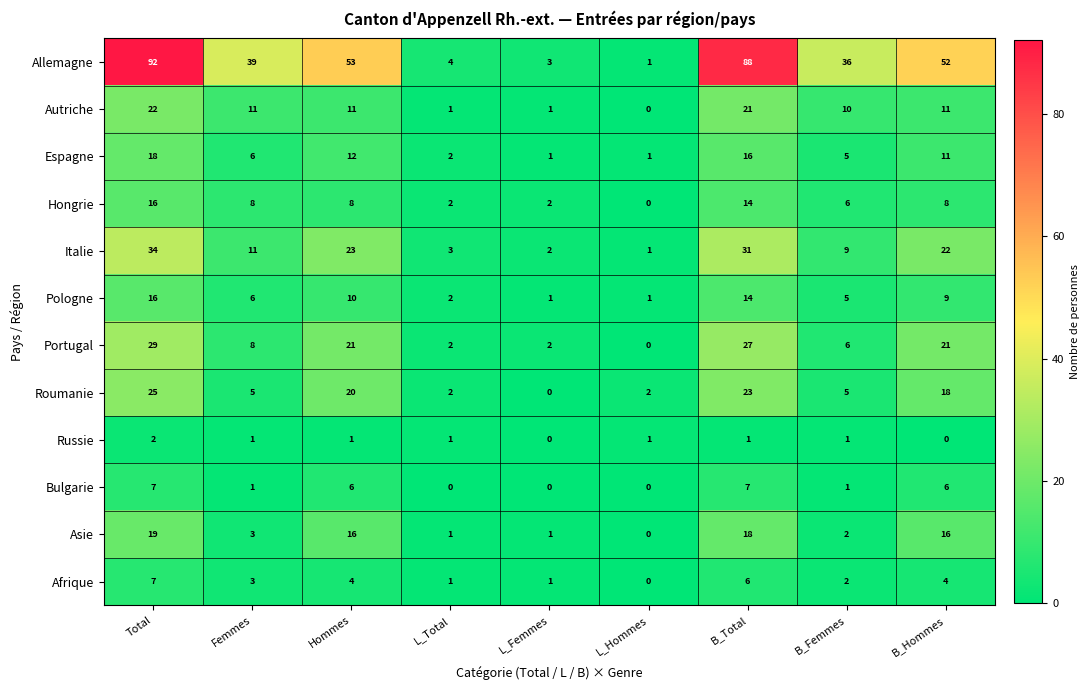

At how many categories does at least one series exceed 46?

4